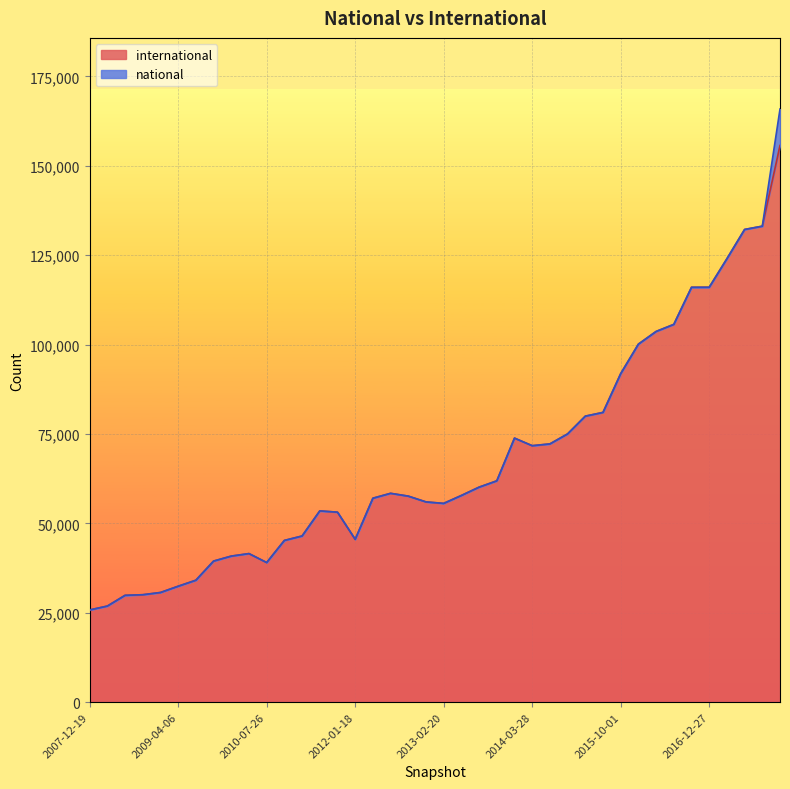

What position from the left is 2011-09-05?

15